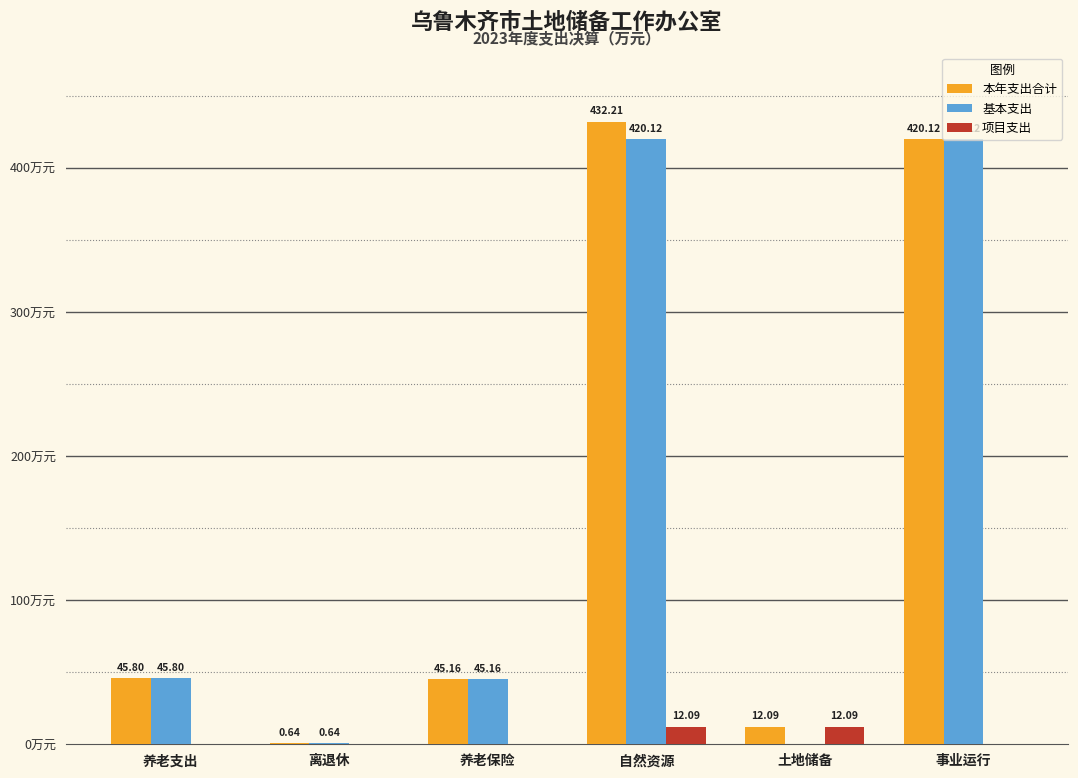

At which category is the sum across all series the highest?

自然资源